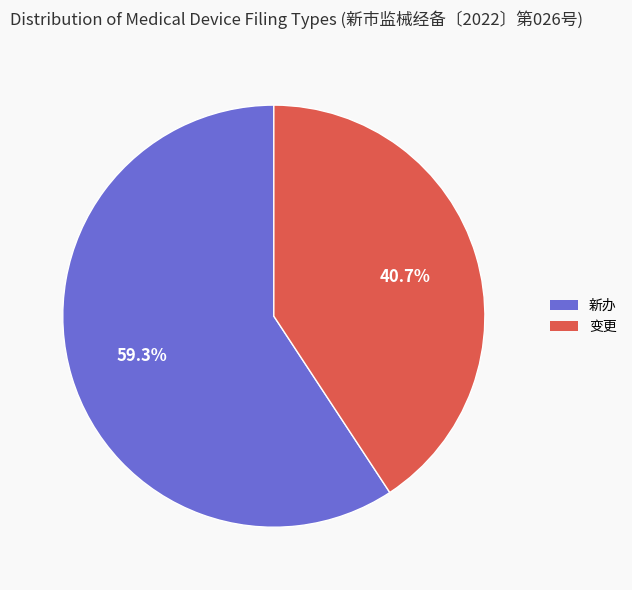

To the nearest percent, what percentage of the pie is 新办?

59%